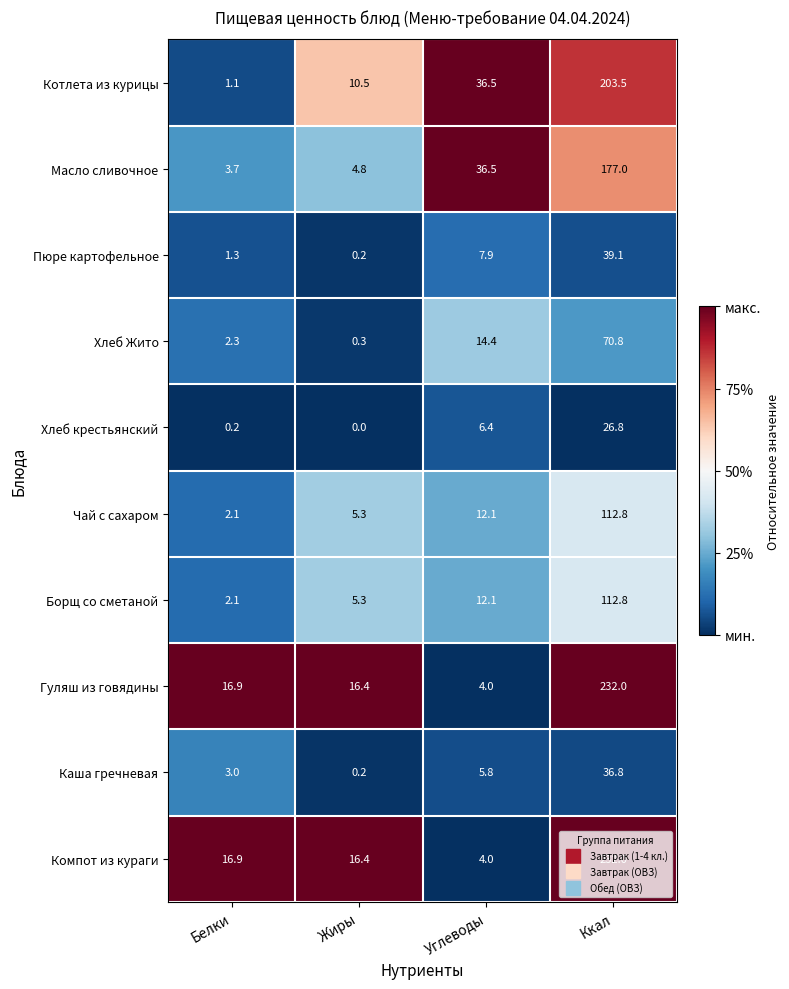

The Хлеб Жито series shows 0.3 at Жиры. True or false?

True